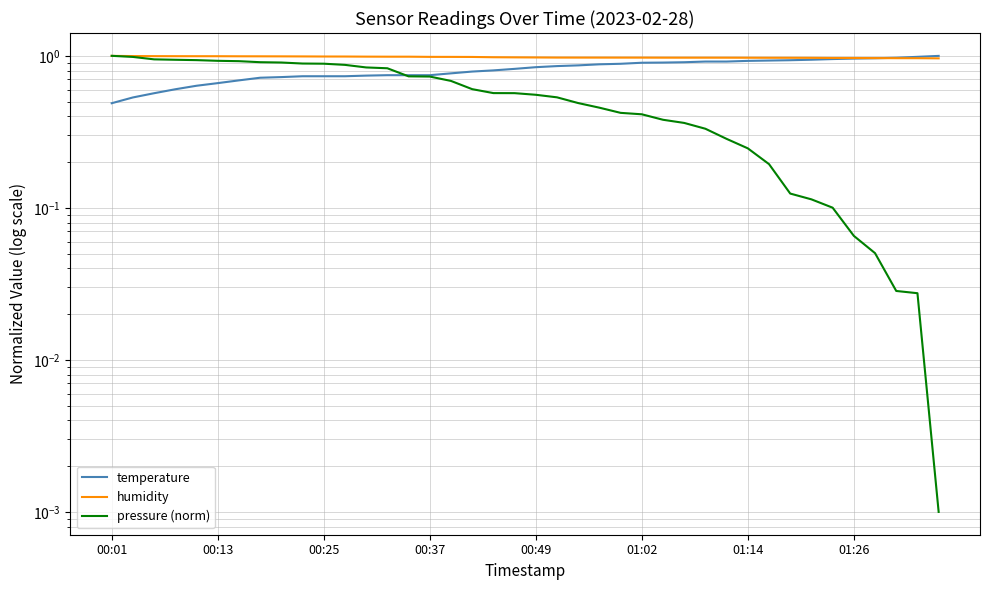

Read the temperature value at 26.

0.9